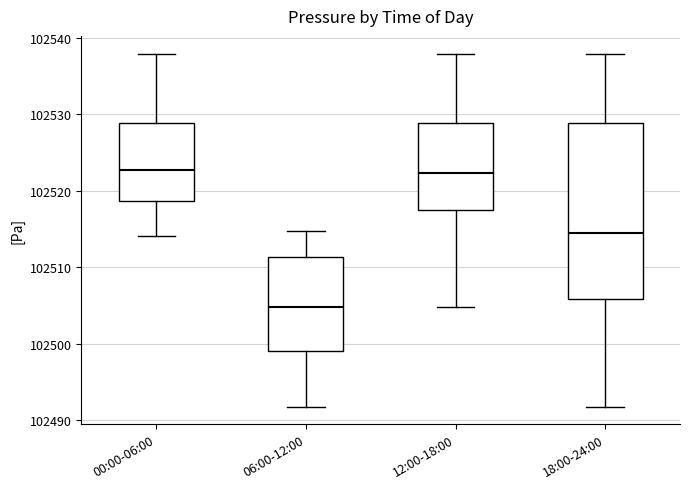

Which box's median line is the lowest?

06:00-12:00